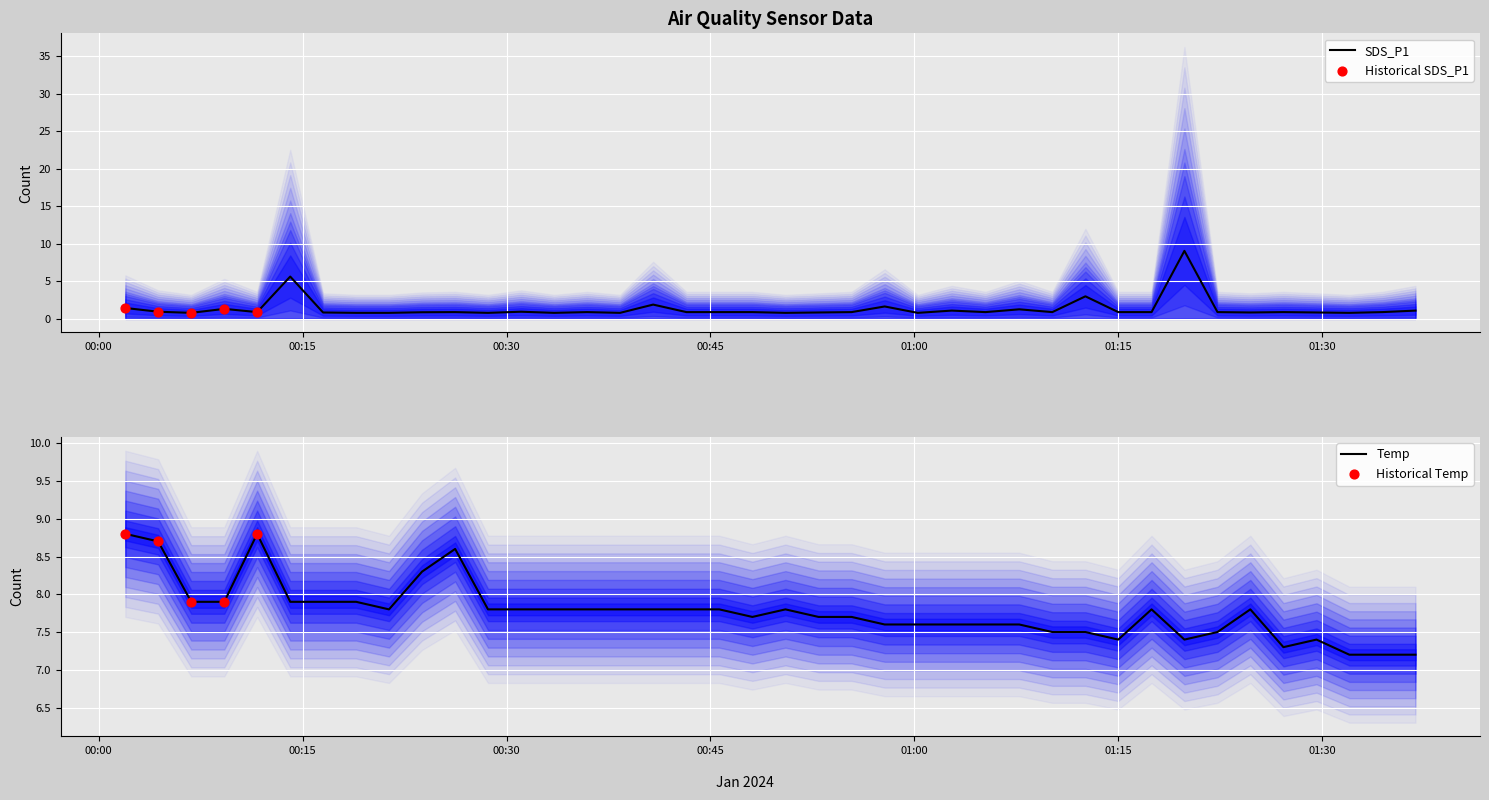

What are all the series names shown in the legend?

SDS_P1, Temp